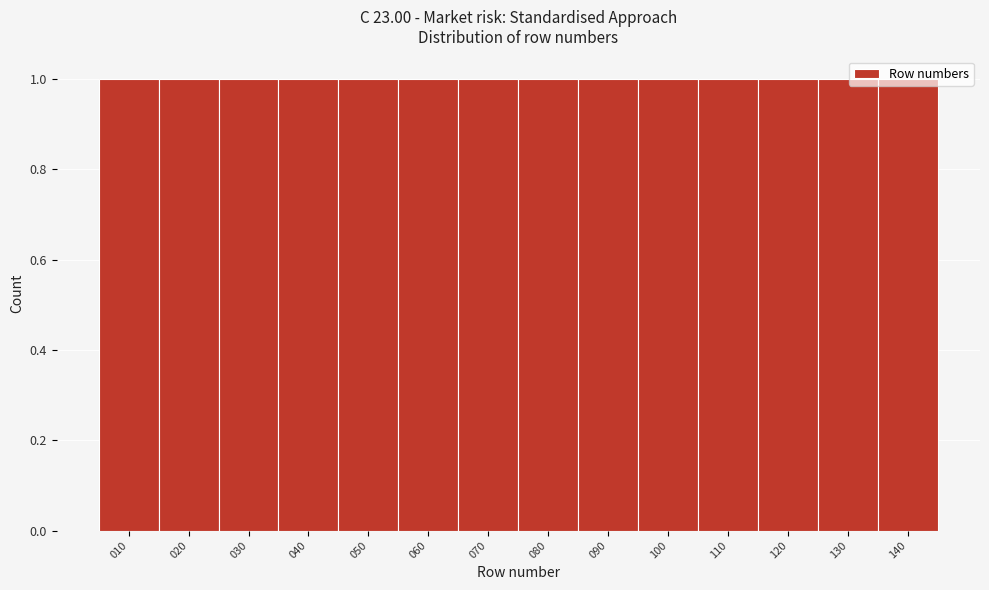

Reading left to right, list every bar in this chart as the range it spans on the x-axis followed by its height. The values are not printed on the chart, so give them approximately, as read against the axis.

5 to 15: 1
15 to 25: 1
25 to 35: 1
35 to 45: 1
45 to 55: 1
55 to 65: 1
65 to 75: 1
75 to 85: 1
85 to 95: 1
95 to 105: 1
105 to 115: 1
115 to 125: 1
125 to 135: 1
135 to 145: 1